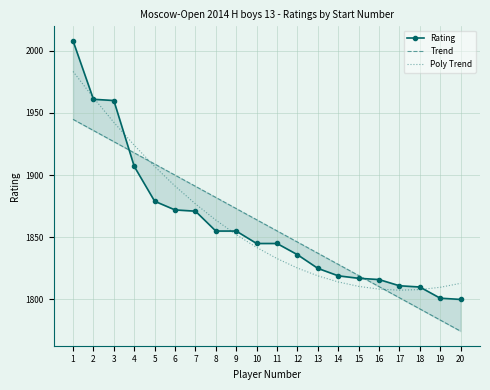

How many distinct data groups are displayed?

3